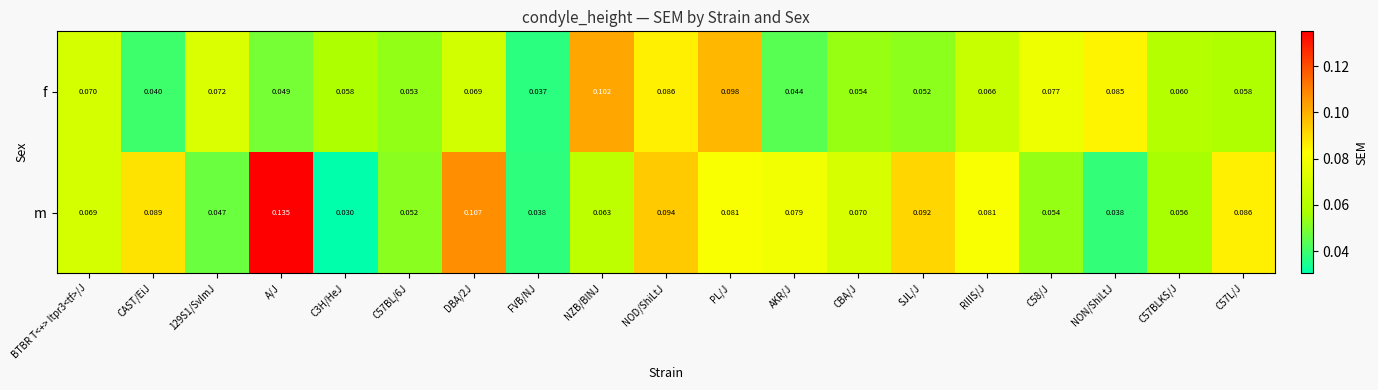

Which category has the highest value in the m series?

A/J